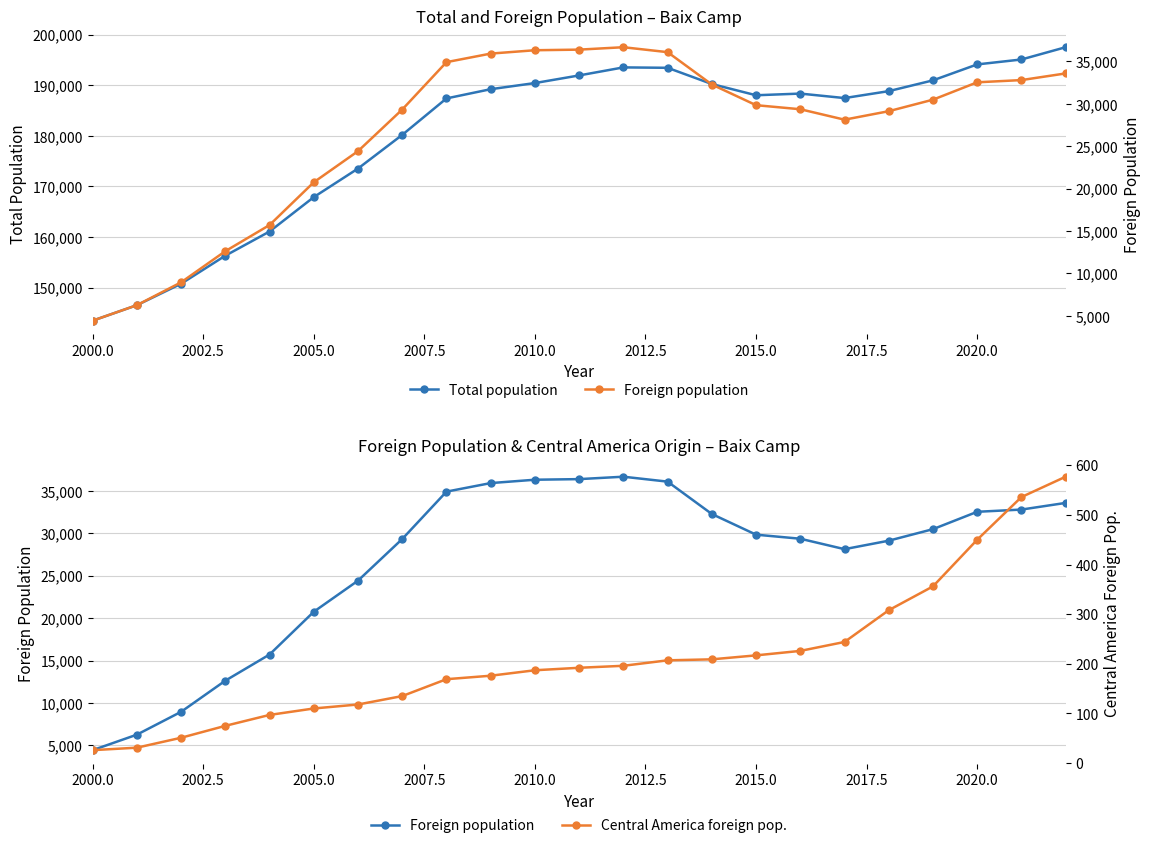

True or false: Central America foreign pop. and Foreign population intersect in this chart.

False